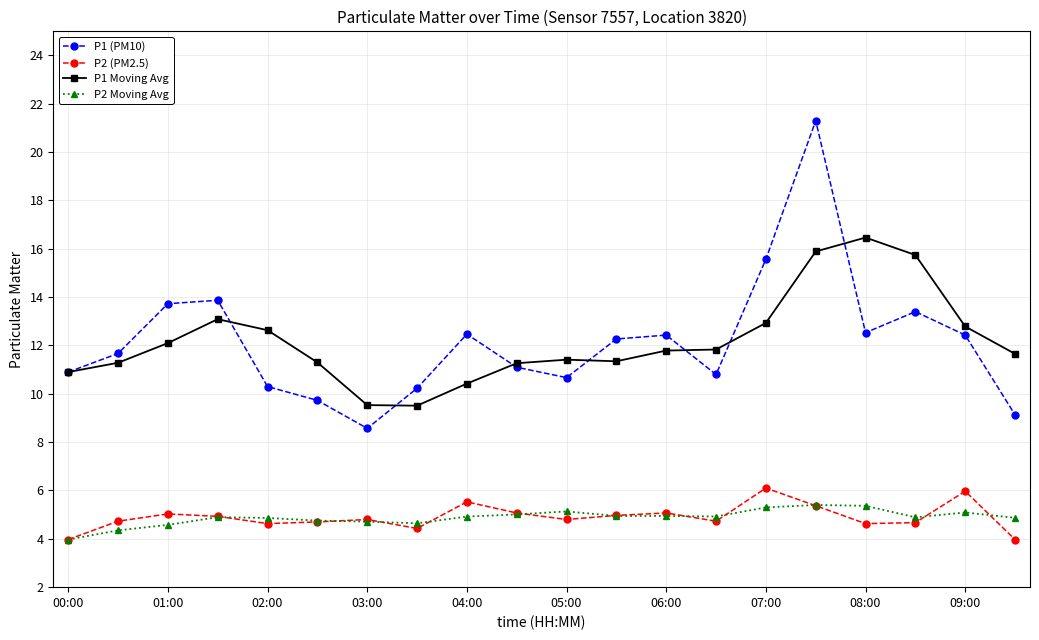

What is the value of the P2 (PM2.5) point at the 18th from the left?

4.7